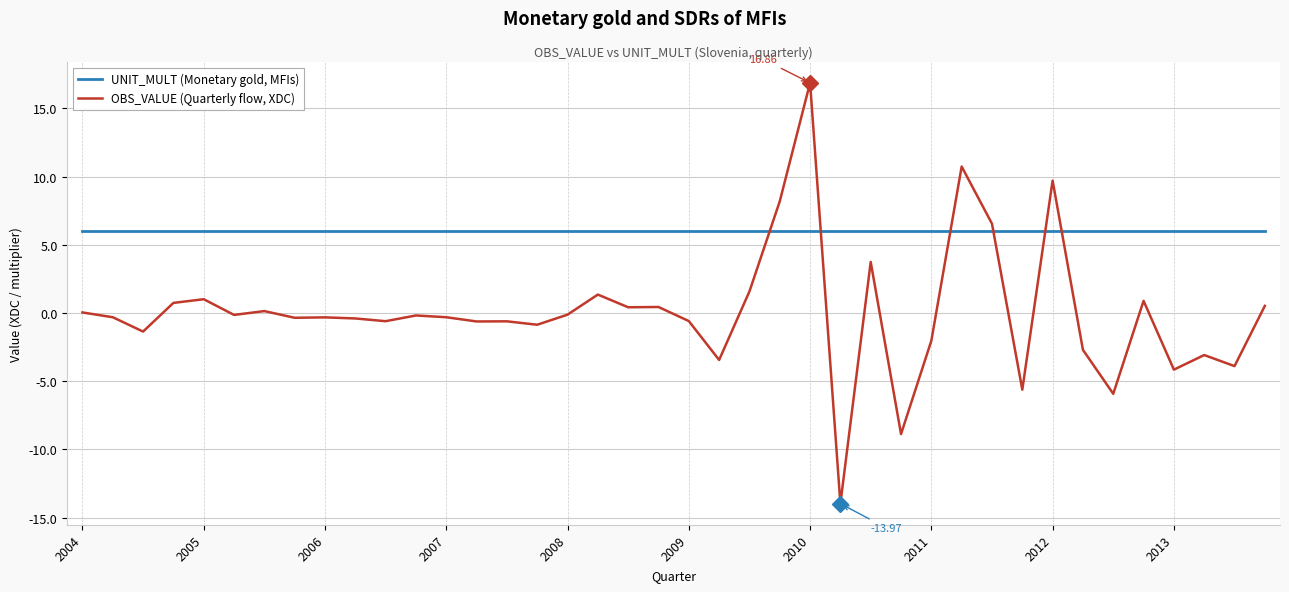

List the series in order of their overall mean, lowest first.

OBS_VALUE (Quarterly flow, XDC), UNIT_MULT (Monetary gold, MFIs)